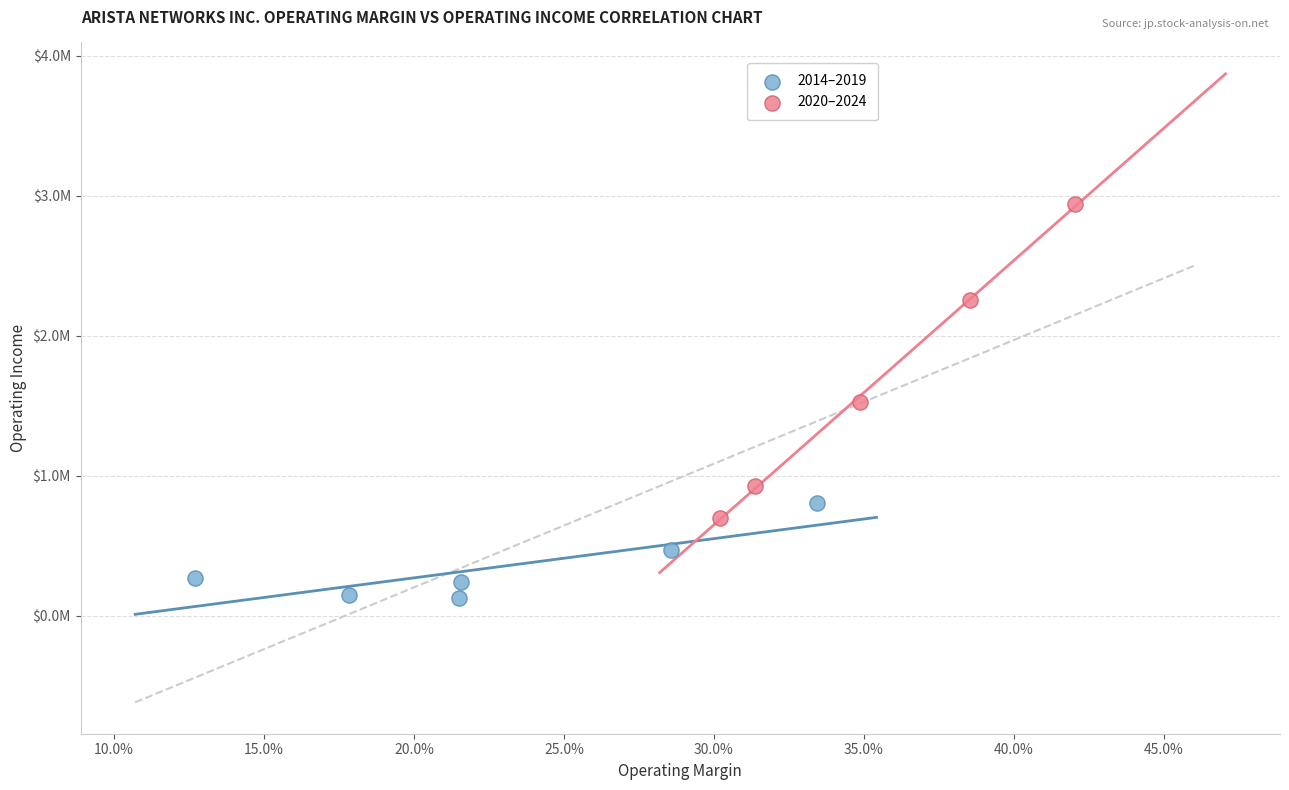

Which series reaches the minimum Y coordinate?

2014–2019